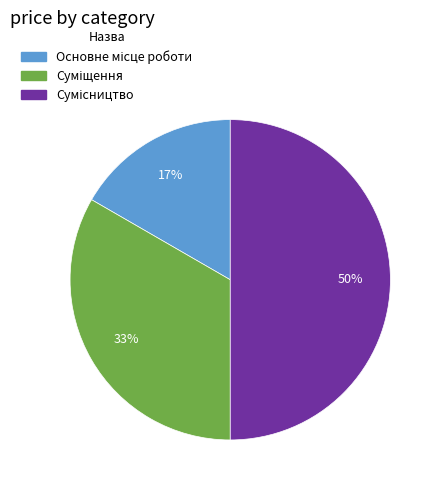

To the nearest percent, what is the average slice percentage?

33%